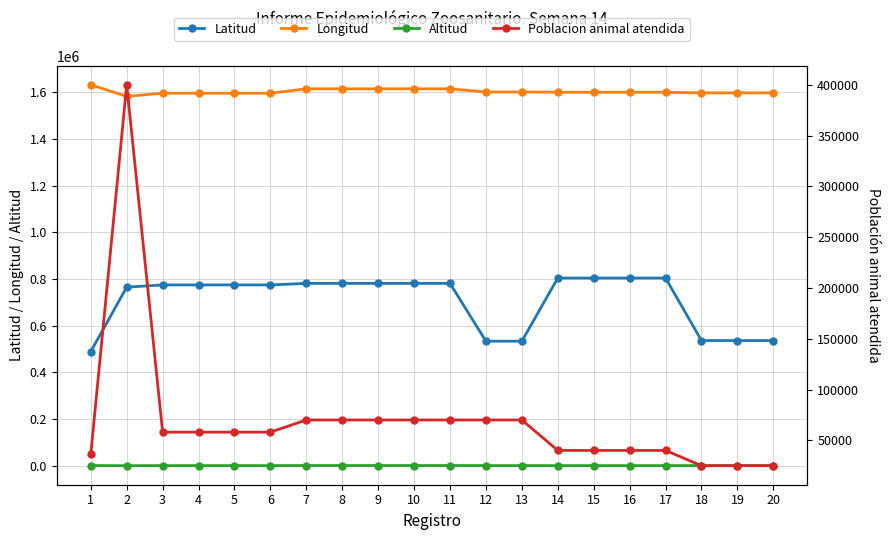

At how many categories does at least one series exceed 1400340?

20